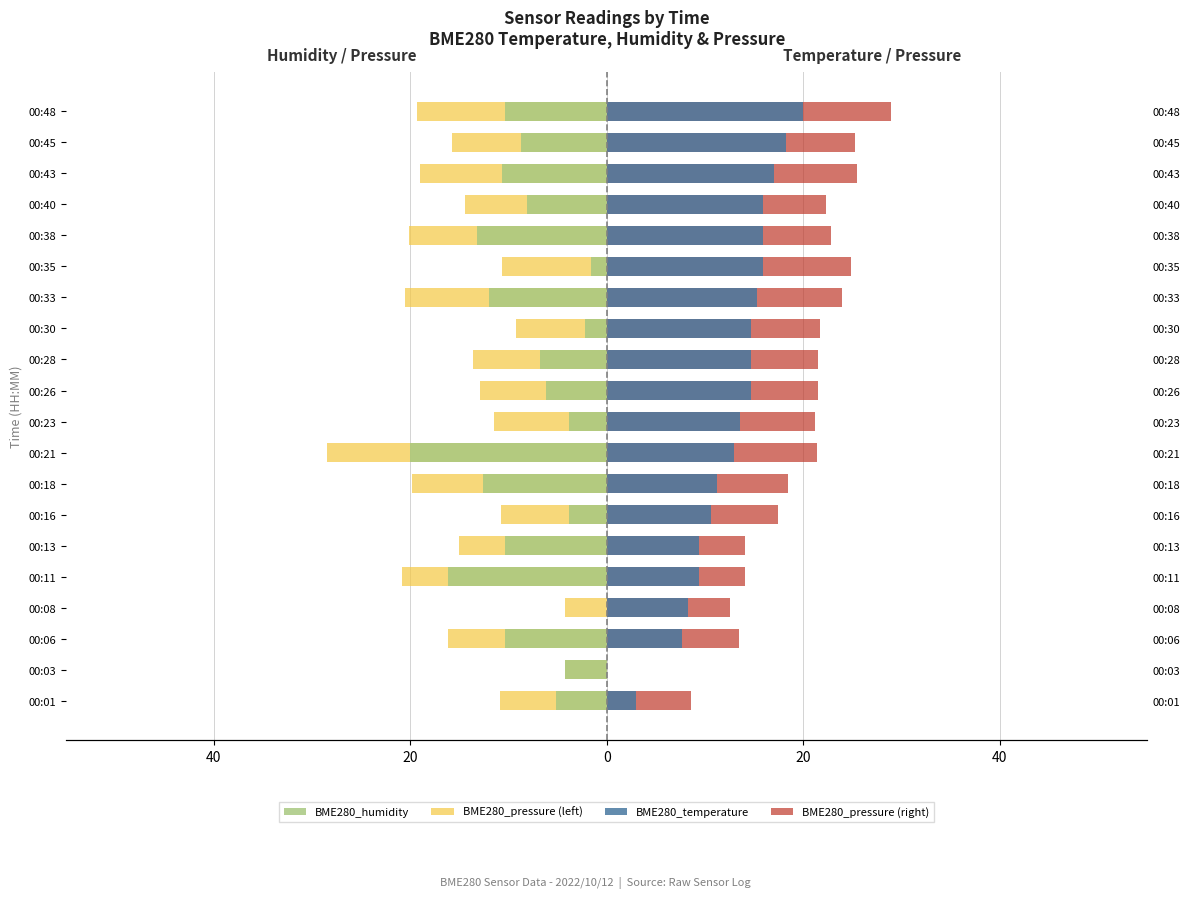

What is the minimum value shown in the chart?

-28.4